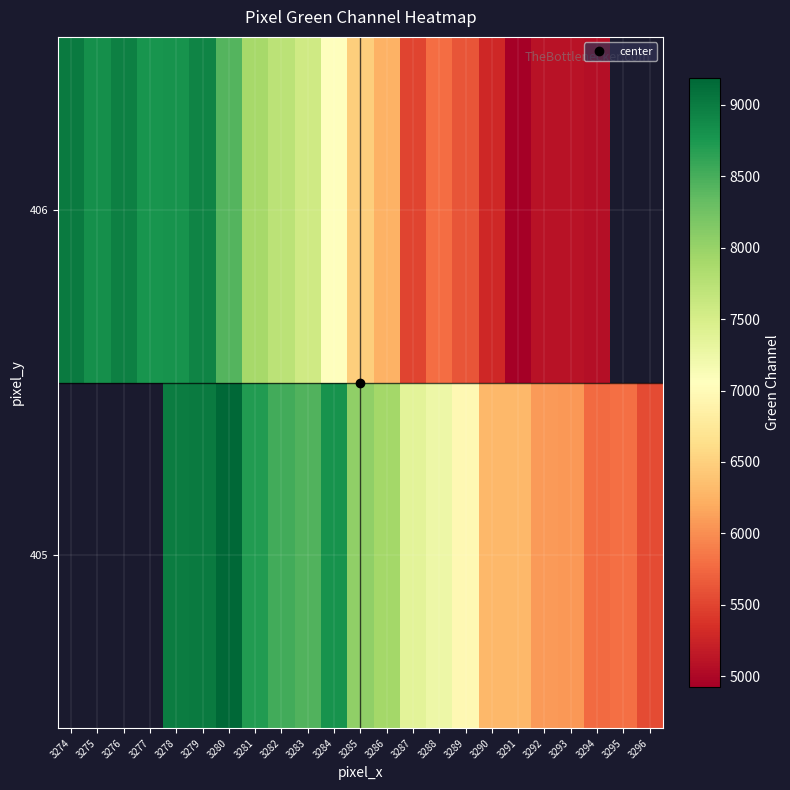

List the series in order of their overall mean, highest first.

405, 406